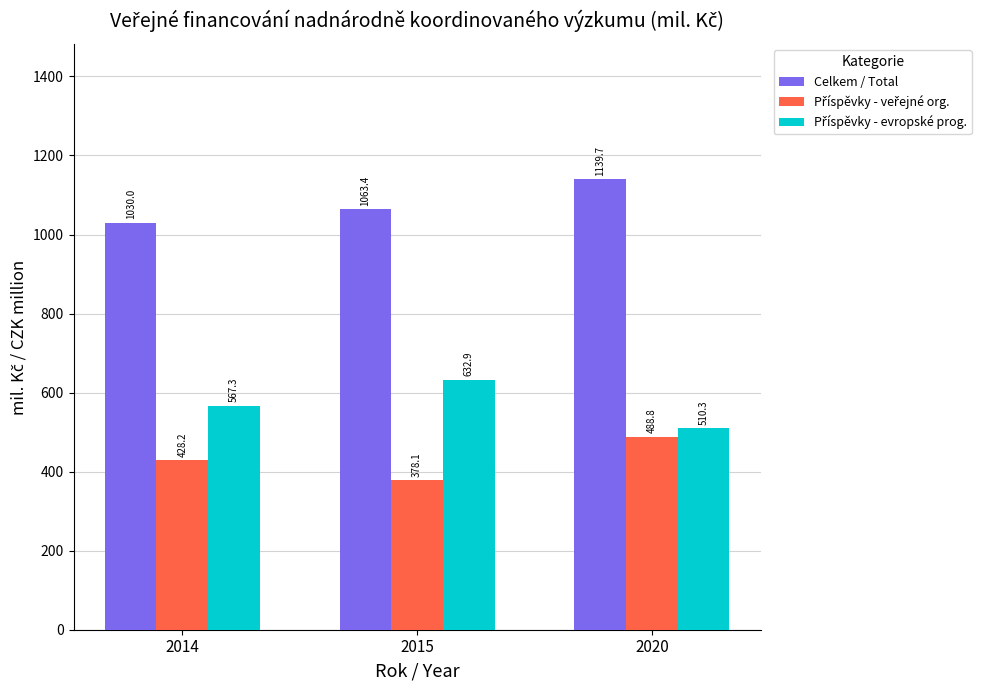

Which series has the largest total across all categories?

Celkem / Total